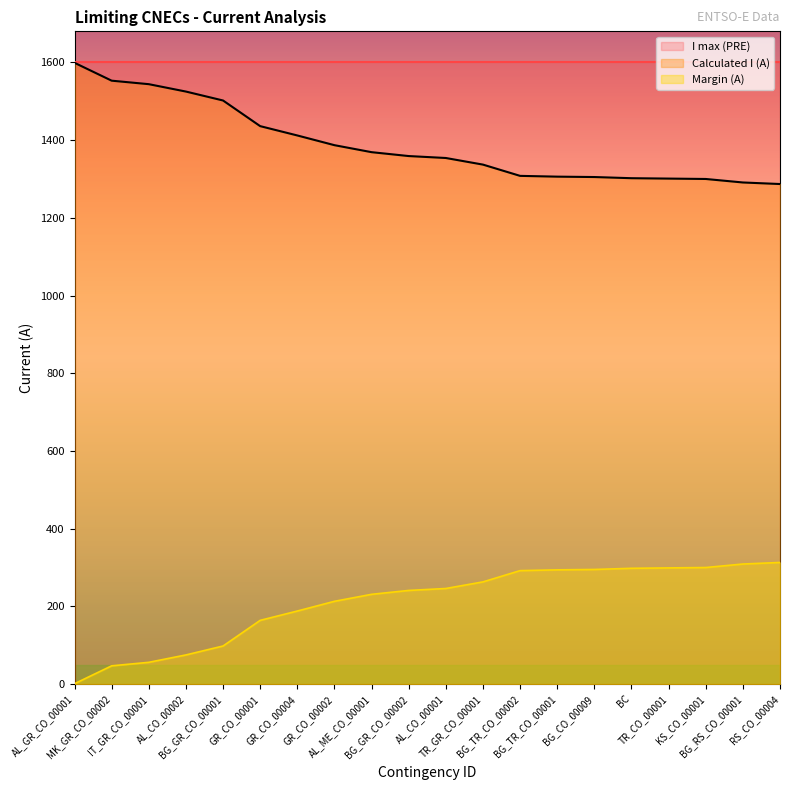

Which series has the largest range (max minus min)?

Calculated I (A)